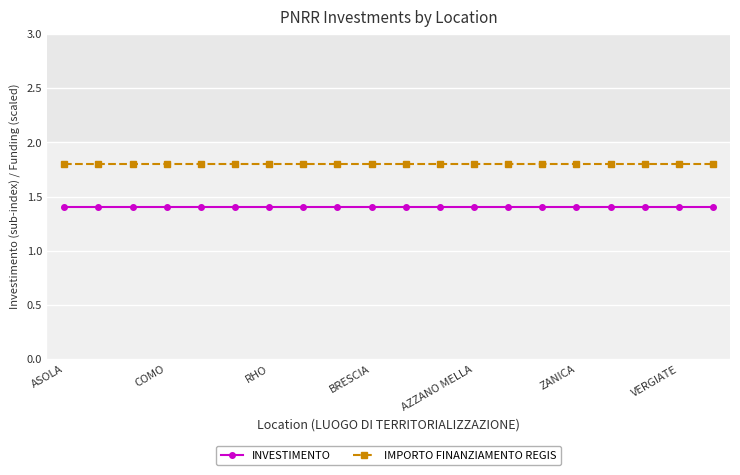

Reading left to right, transcribe all the data shown in this chart.

INVESTIMENTO: 1.4	1.4	1.4	1.4	1.4	1.4	1.4	1.4	1.4	1.4	1.4	1.4	1.4	1.4	1.4	1.4	1.4	1.4	1.4	1.4
IMPORTO FINANZIAMENTO REGIS: 1.8	1.8	1.8	1.8	1.8	1.8	1.8	1.8	1.8	1.8	1.8	1.8	1.8	1.8	1.8	1.8	1.8	1.8	1.8	1.8